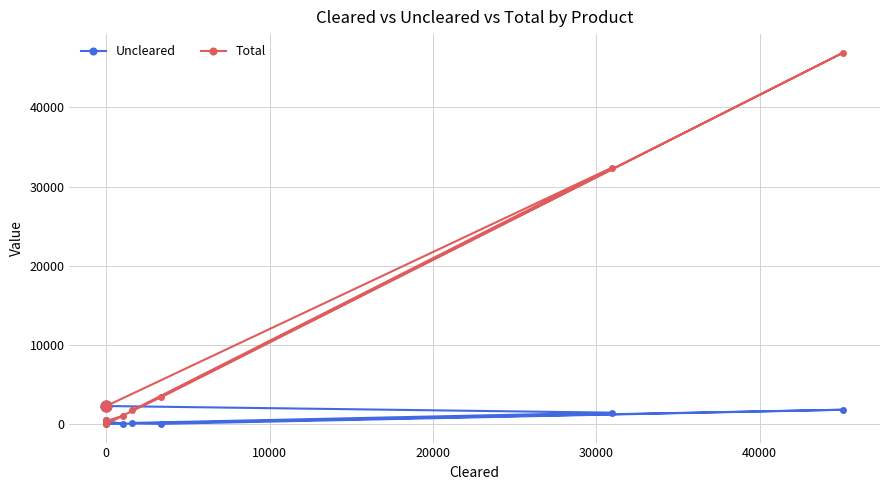

Which series reaches the maximum Y coordinate?

Total